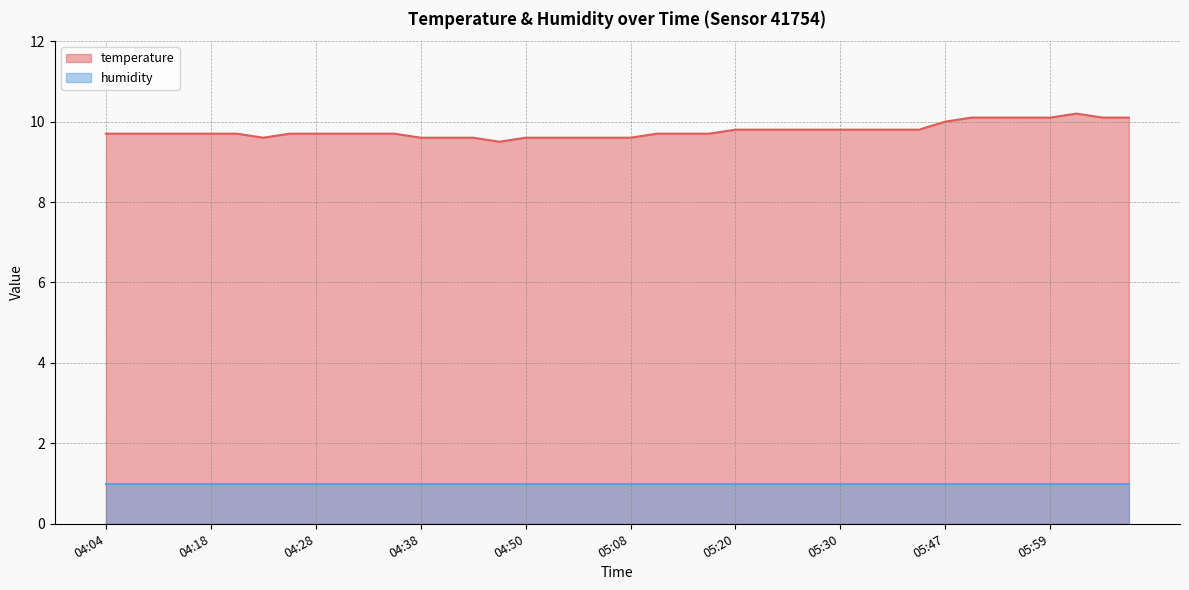

List the labels in order of value, largest first.

06:02, 05:52, 05:54, 05:57, 05:59, 06:04, 06:07, 05:47, 05:20, 05:22, 05:25, 05:27, 05:30, 05:32, 05:35, 05:40, 04:04, 04:06, 04:11, 04:14, 04:18, 04:21, 04:26, 04:28, 04:31, 04:33, 04:36, 05:13, 05:15, 05:17, 04:23, 04:38, 04:41, 04:45, 04:50, 04:55, 05:00, 05:03, 05:08, 04:48